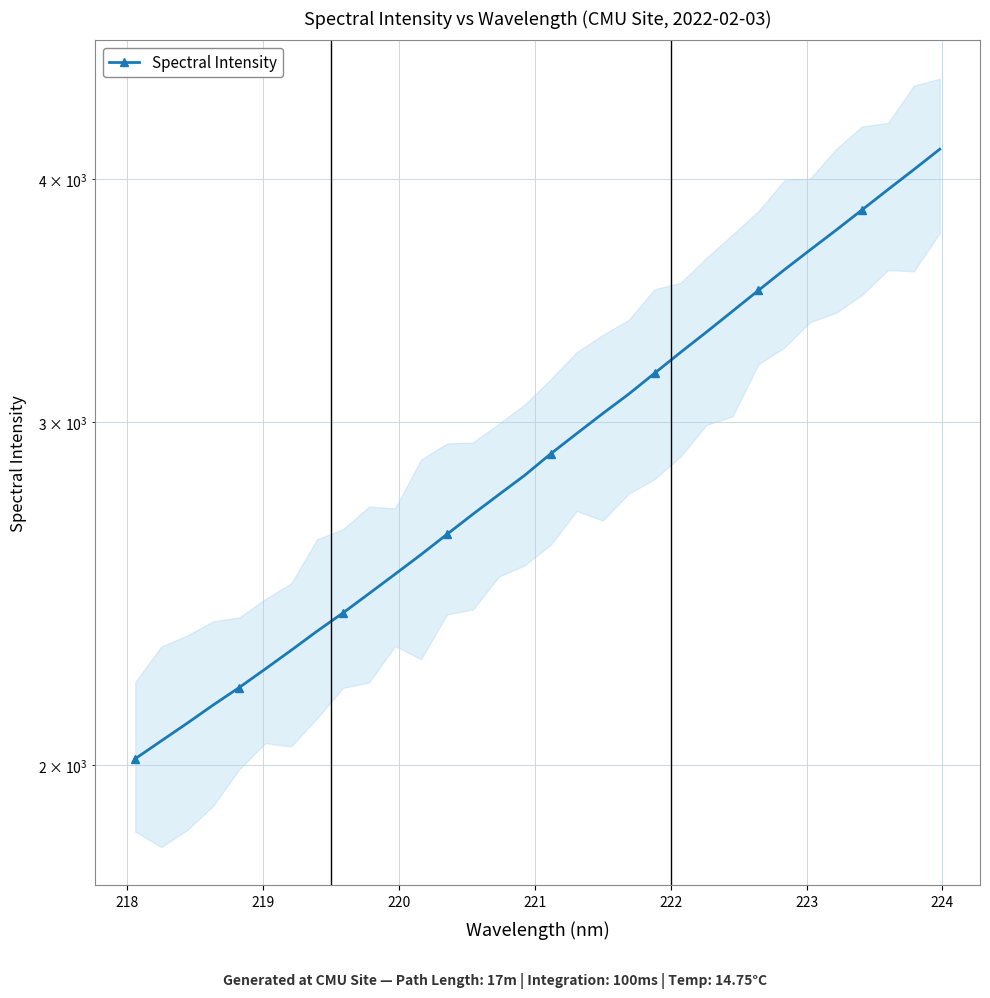

The value at 11 is 4175.5. True or false?

False